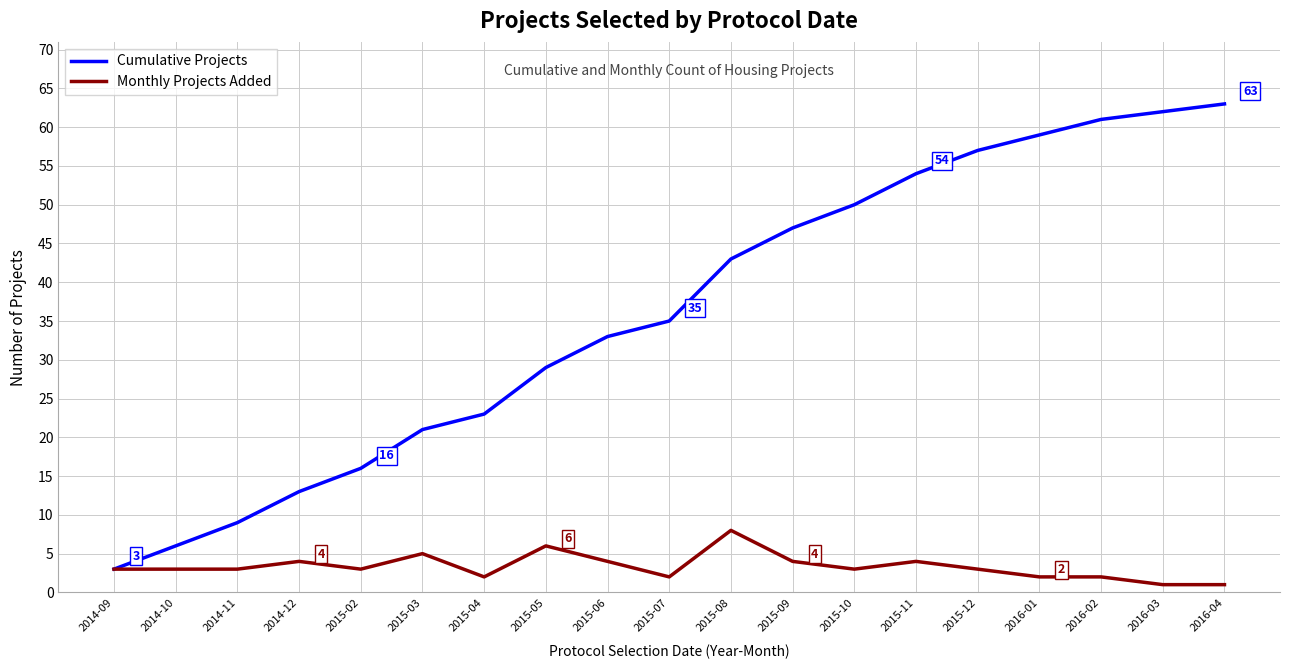

How many distinct data groups are displayed?

2